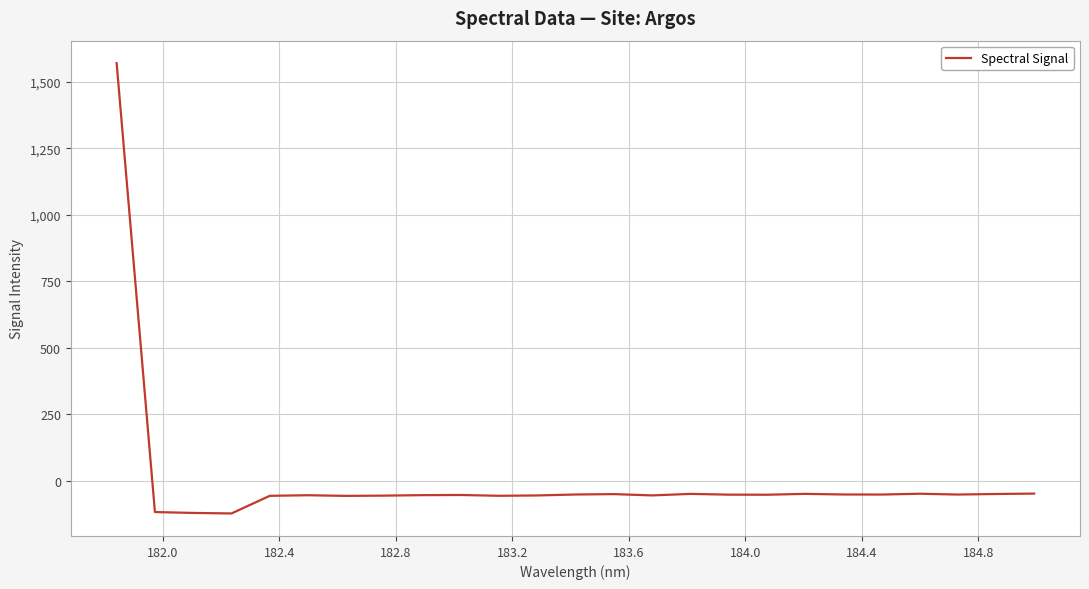

What is the smallest value displayed?

-122.3